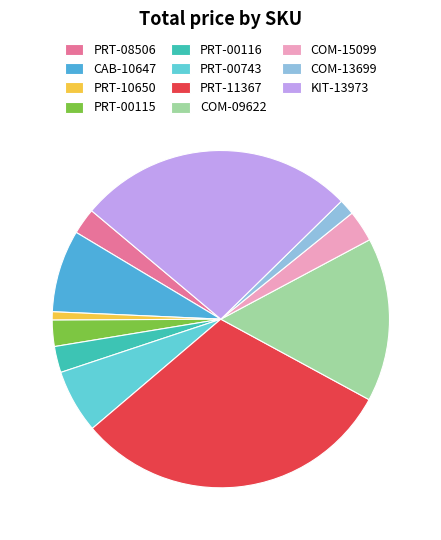

Rank the categories by value from highest to lowest.

PRT-11367, KIT-13973, COM-09622, CAB-10647, PRT-00743, COM-15099, PRT-08506, PRT-00115, PRT-00116, COM-13699, PRT-10650